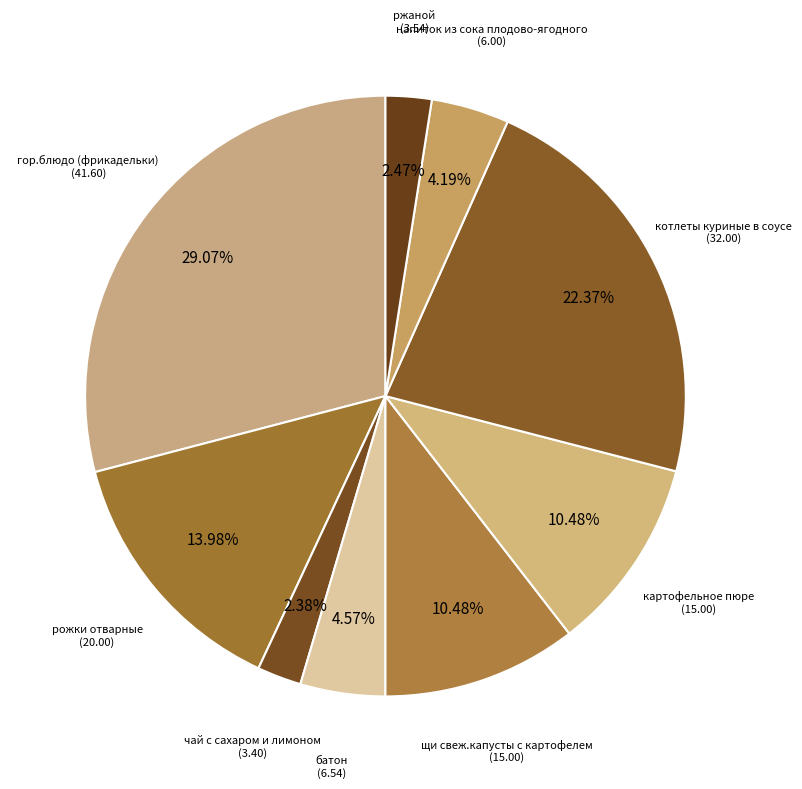

How many segments does this pie chart have?

9